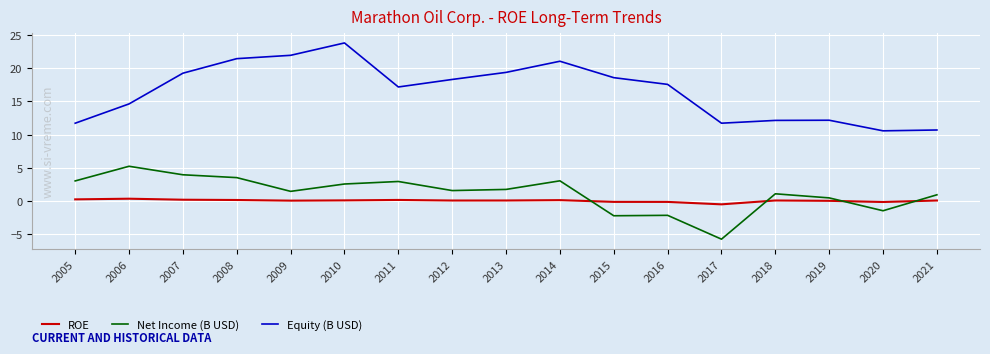

True or false: ROE and Equity (B USD) cross at least once.

False